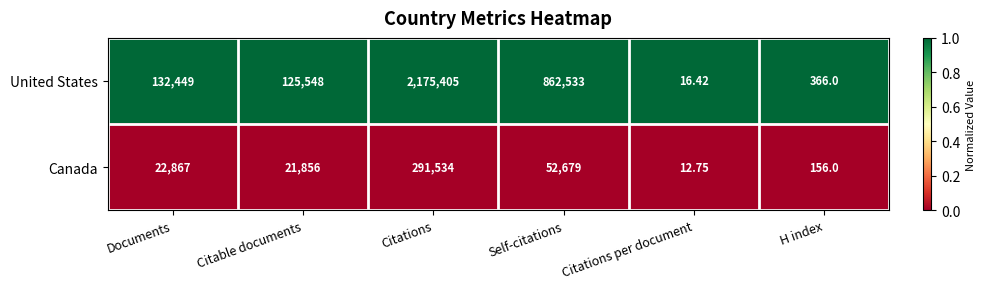

Rank the series by their maximum value, from lowest to highest.

Canada, United States